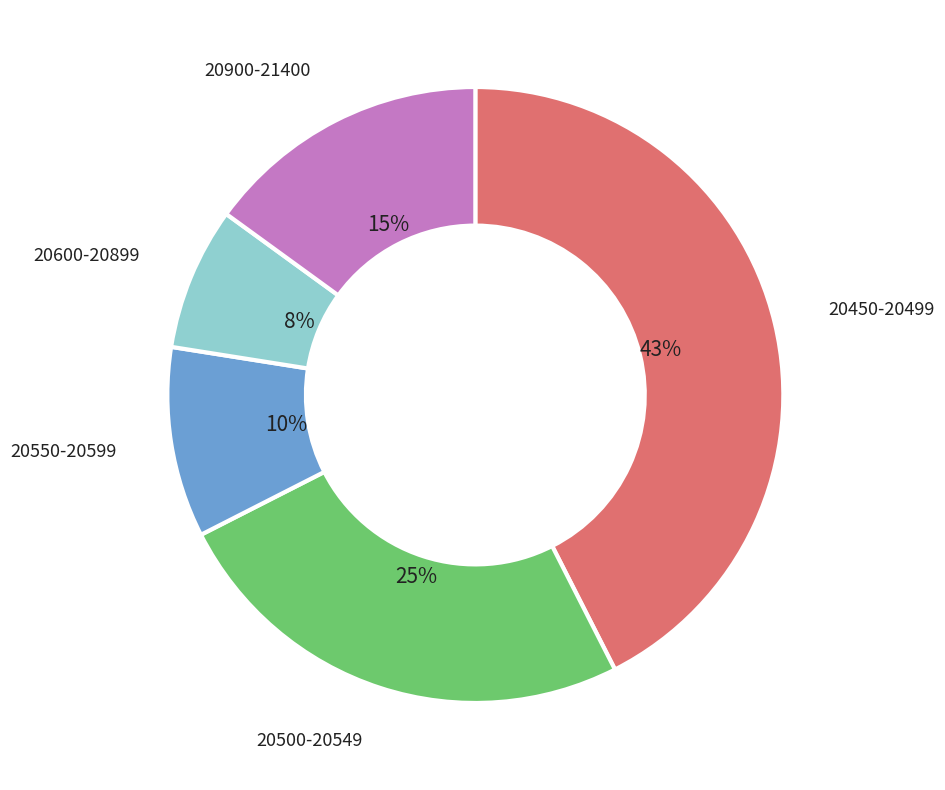

Is there a majority slice in this chart?

No